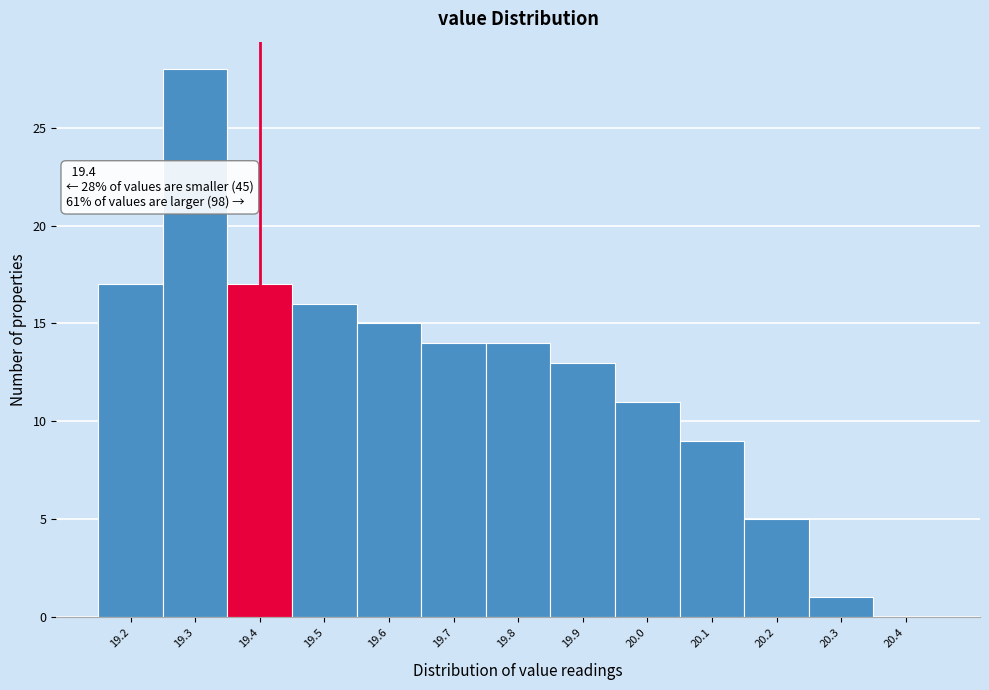

Over which range of the x-axis is the bar tallest?

19.25 to 19.35